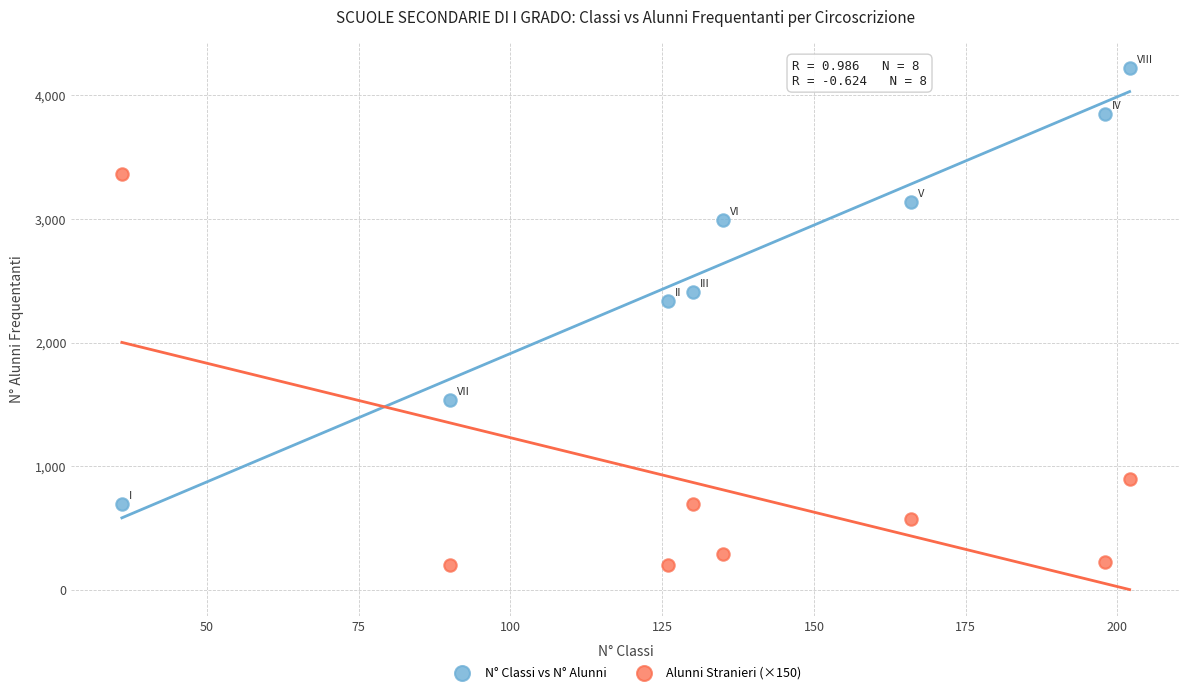

Which series has the widest spread of Y values?

N° Classi vs N° Alunni